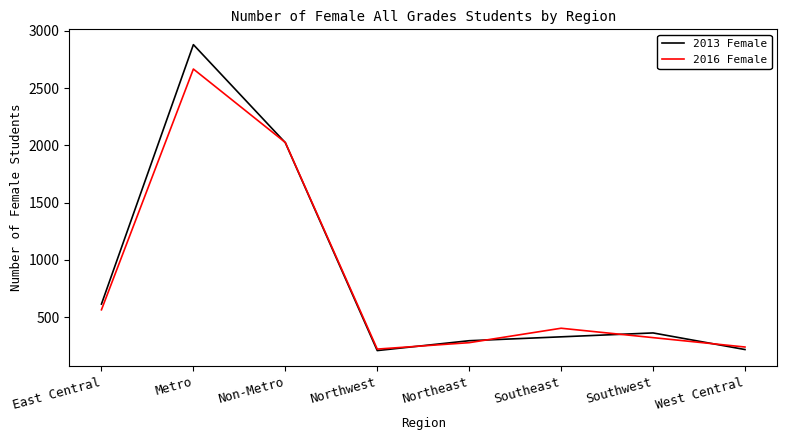

Rank the series by their maximum value, from highest to lowest.

2013 Female, 2016 Female